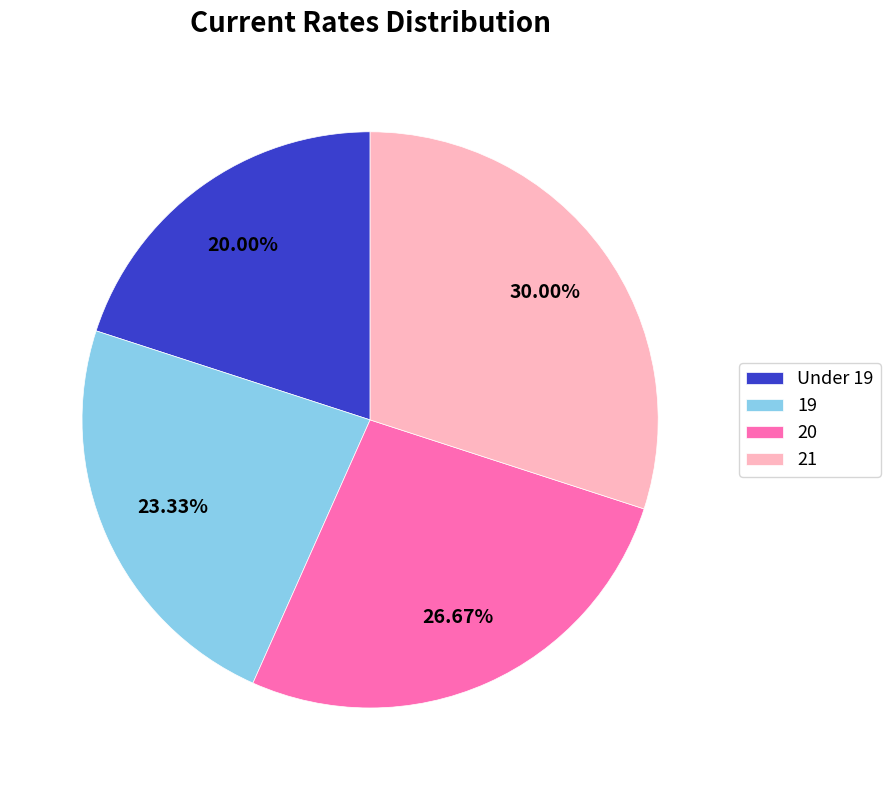

Between 20 and 21, which is larger?

21